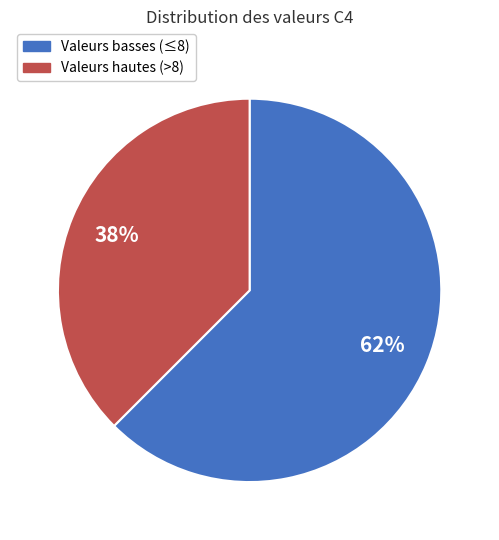

How many segments does this pie chart have?

2